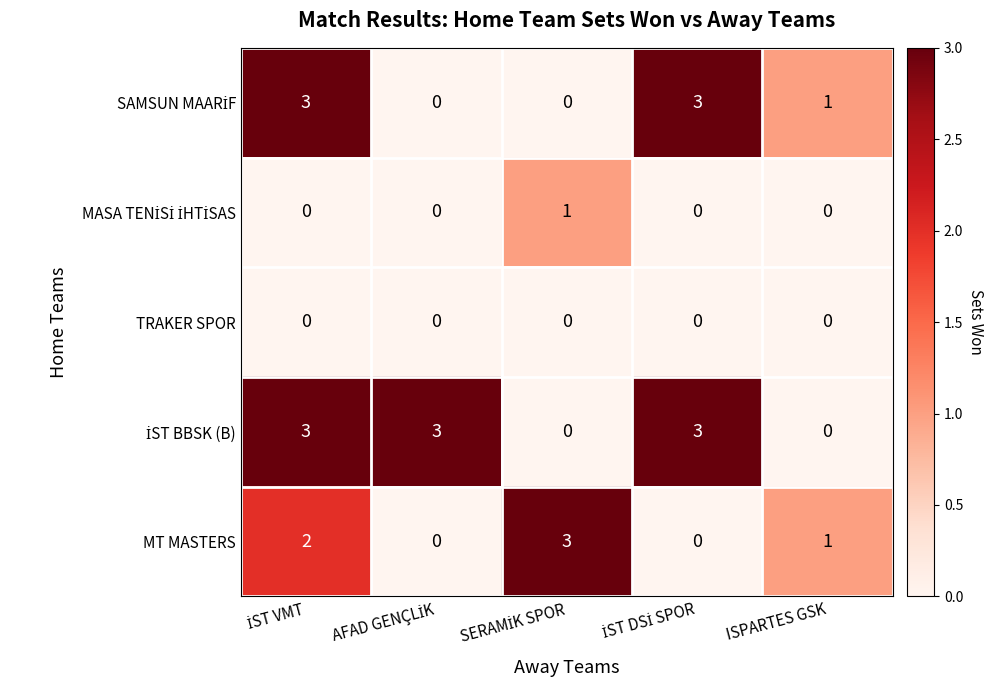

What is the greatest value displayed?

3